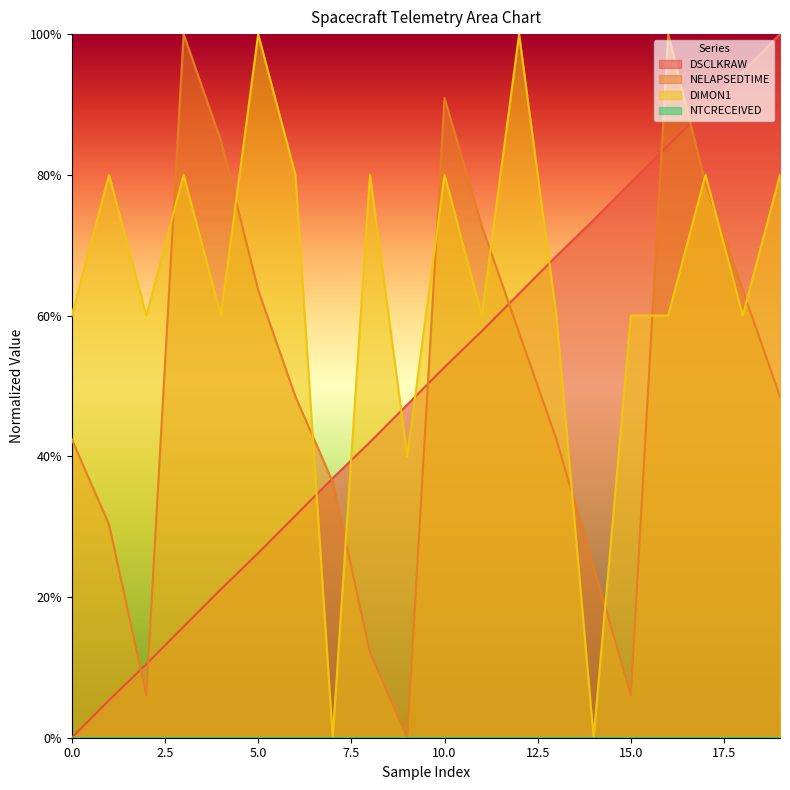

List the series in order of their peak value, highest first.

DSCLKRAW, NELAPSEDTIME, DIMON1